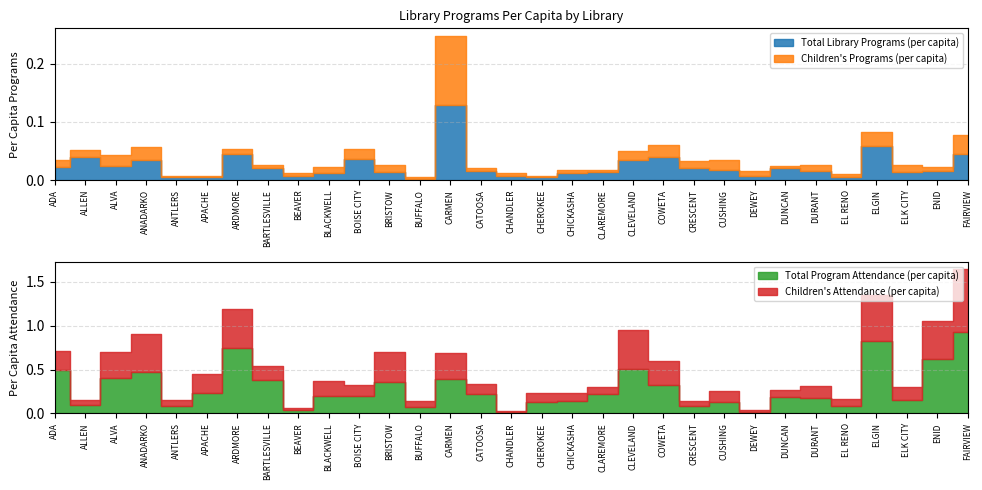

True or false: Total Library Programs (per capita) and Children's Programs (per capita) cross at least once.

False